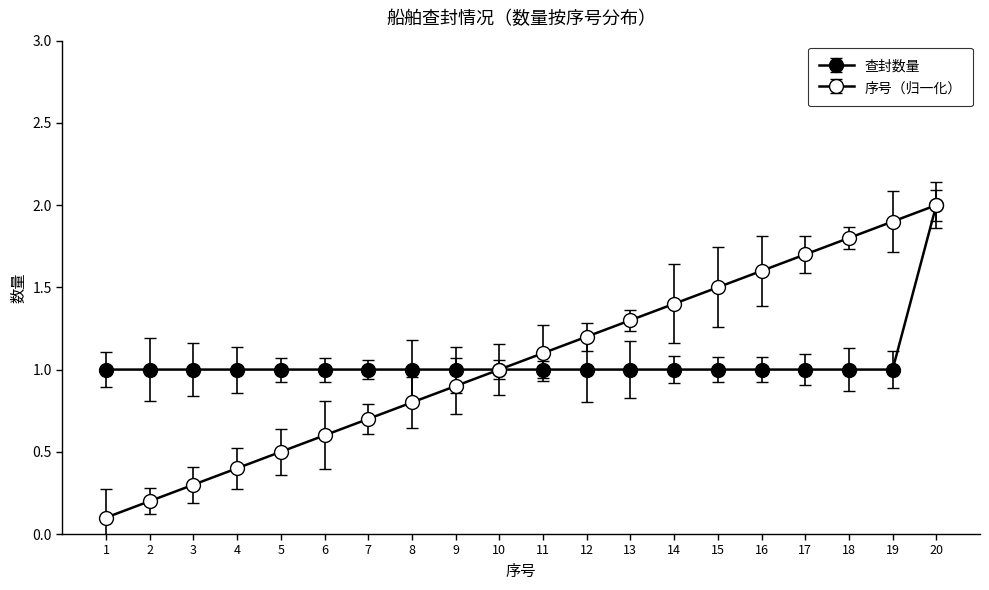

The value of 查封数量 at 19 is 1.7. True or false?

False